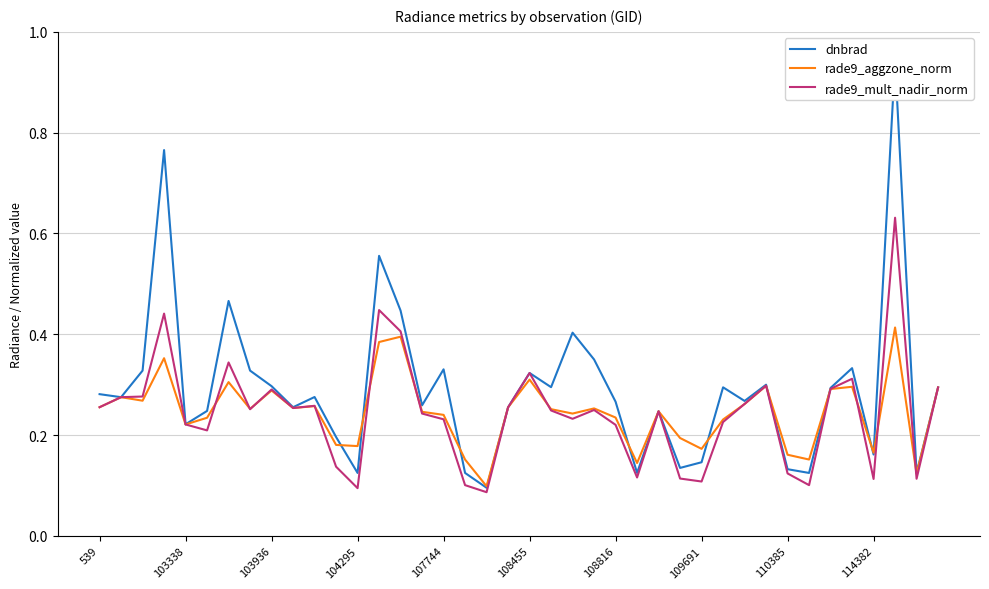

What is the average value of the dnbrad series?

0.3